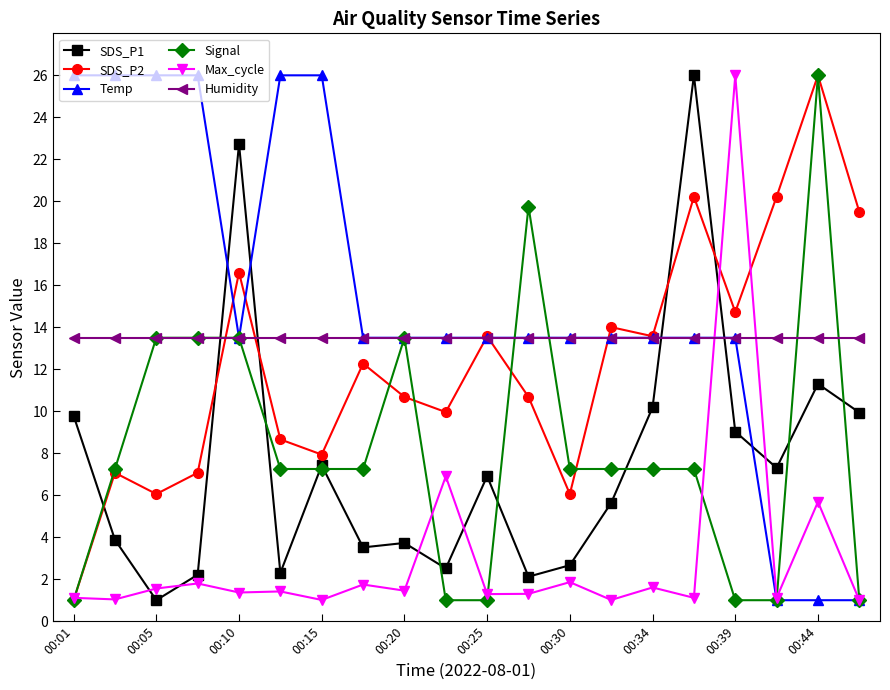

Which series ends up on top after the final intersection of SDS_P1 and Temp?

SDS_P1